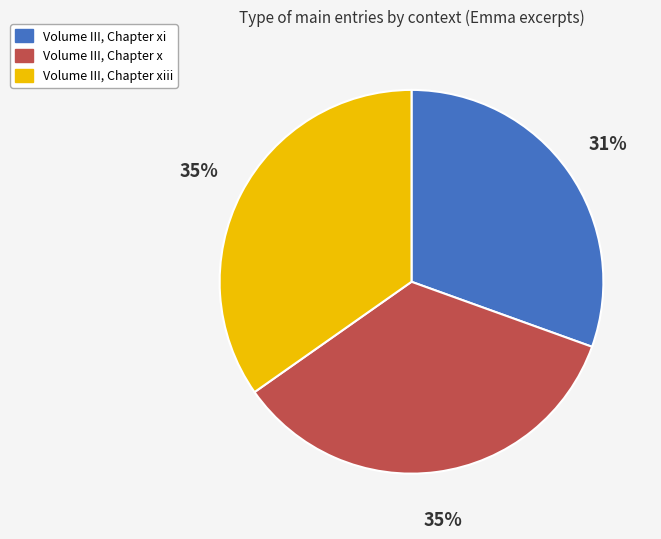

Which has a higher value, Volume III, Chapter xi or Volume III, Chapter x?

Volume III, Chapter x